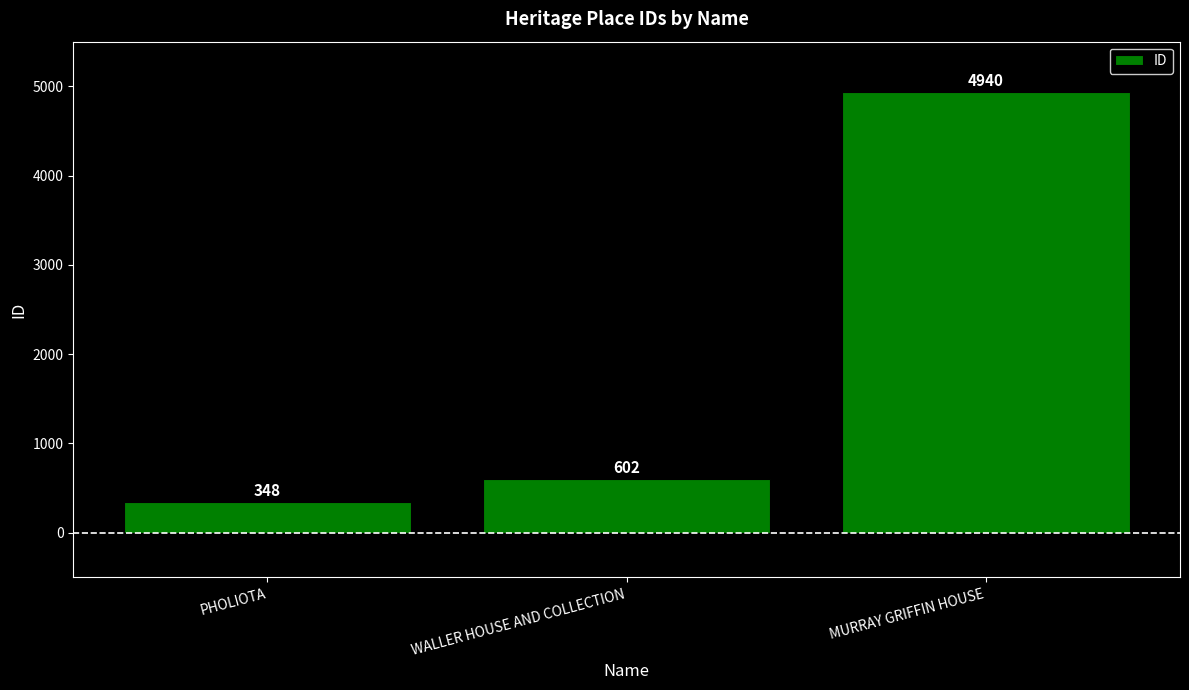

What is the change in value from PHOLIOTA to WALLER HOUSE AND COLLECTION?

+254